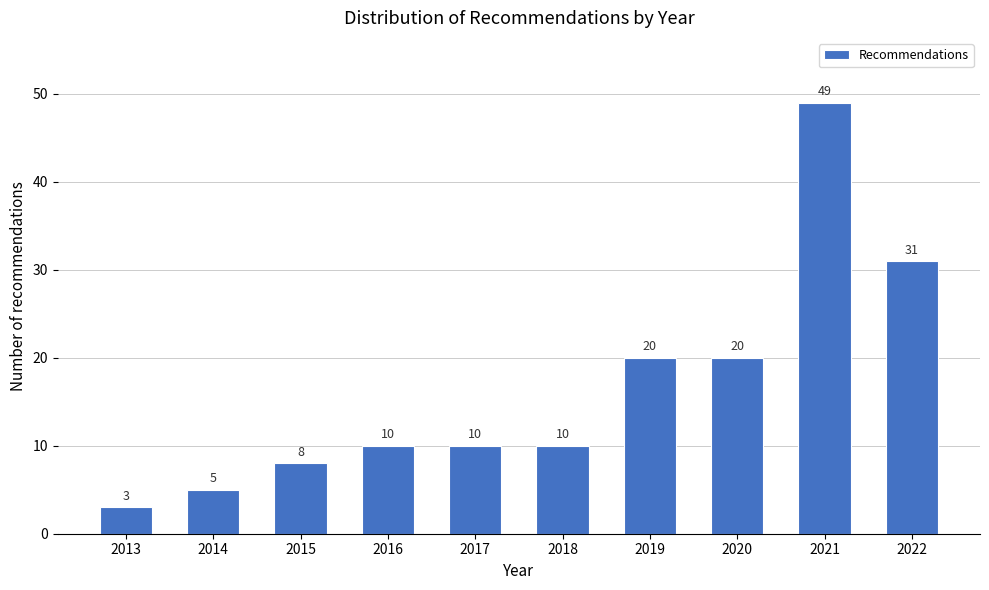

Reading left to right, list all the values displayed in this chart.

2013=3	2014=5	2015=8	2016=10	2017=10	2018=10	2019=20	2020=20	2021=49	2022=31